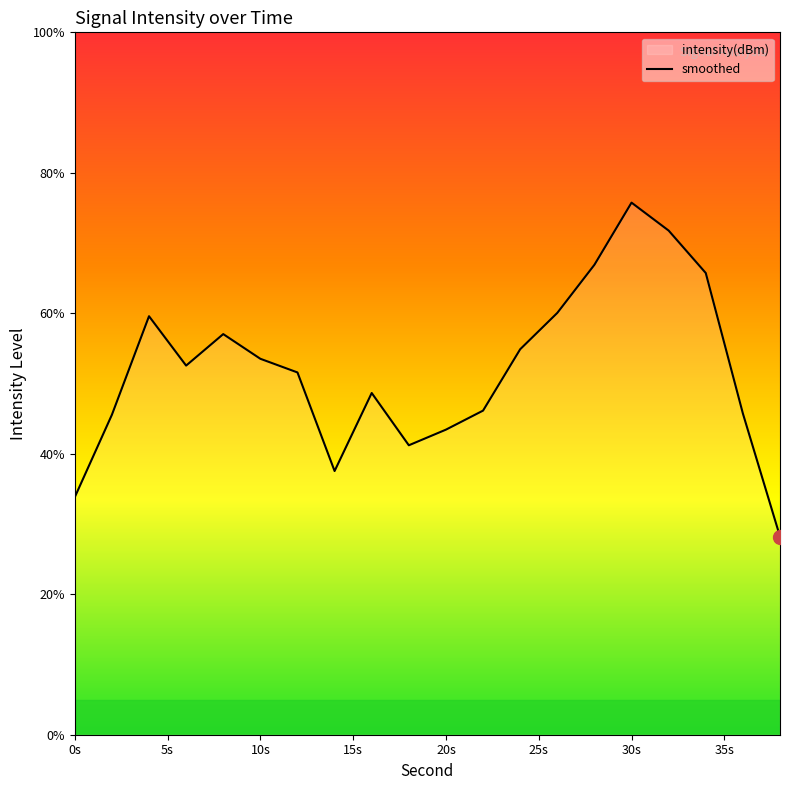

How many lines are shown in the chart?

1